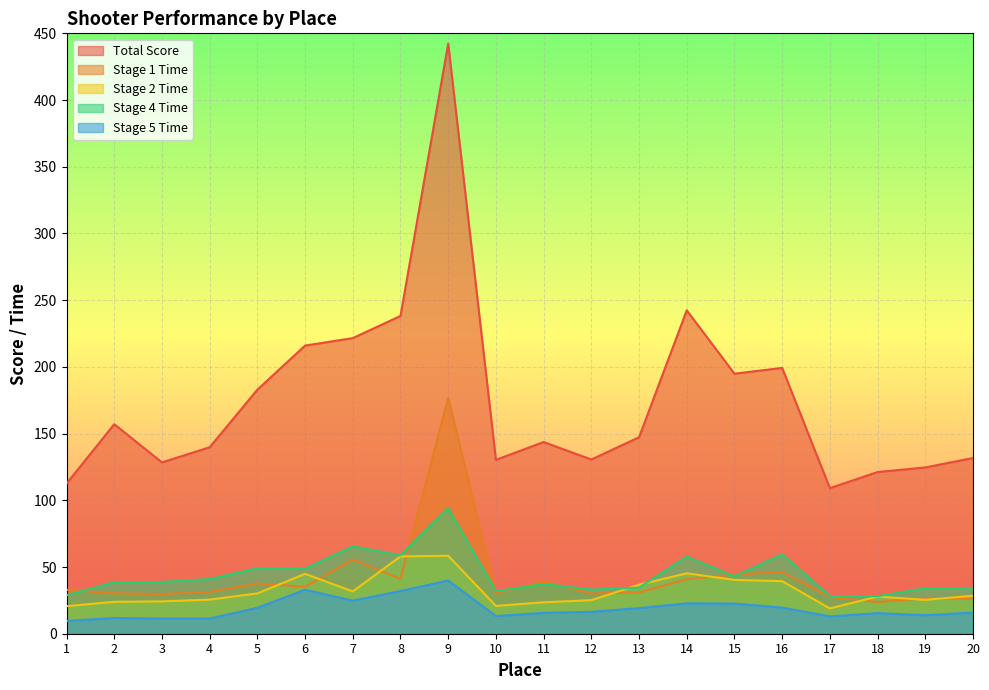

True or false: Stage 1 Time has a value of 7.8 at 6.

False